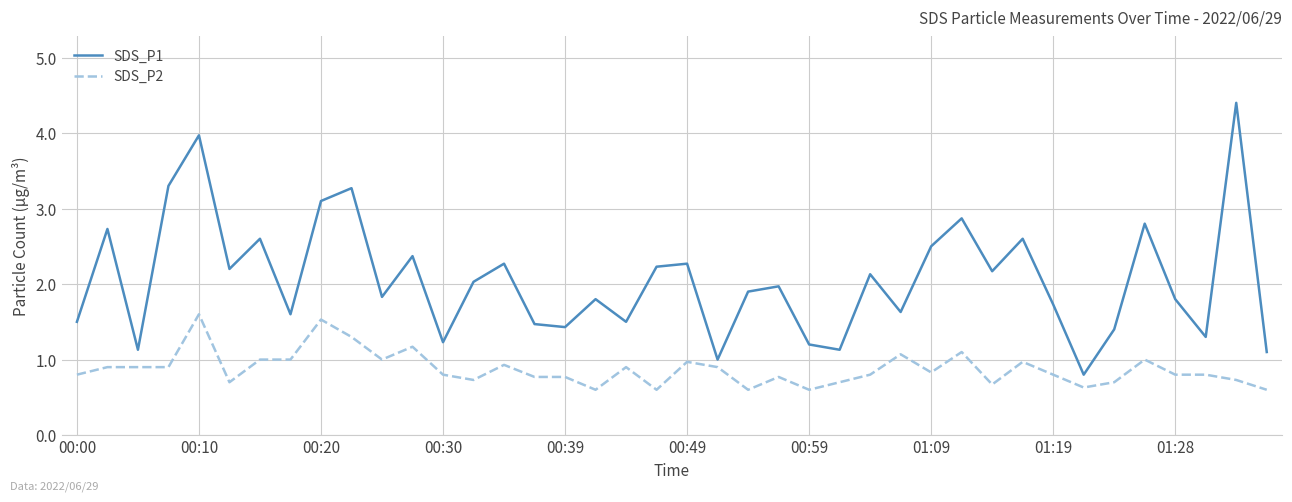

Which series has the largest range (max minus min)?

SDS_P1